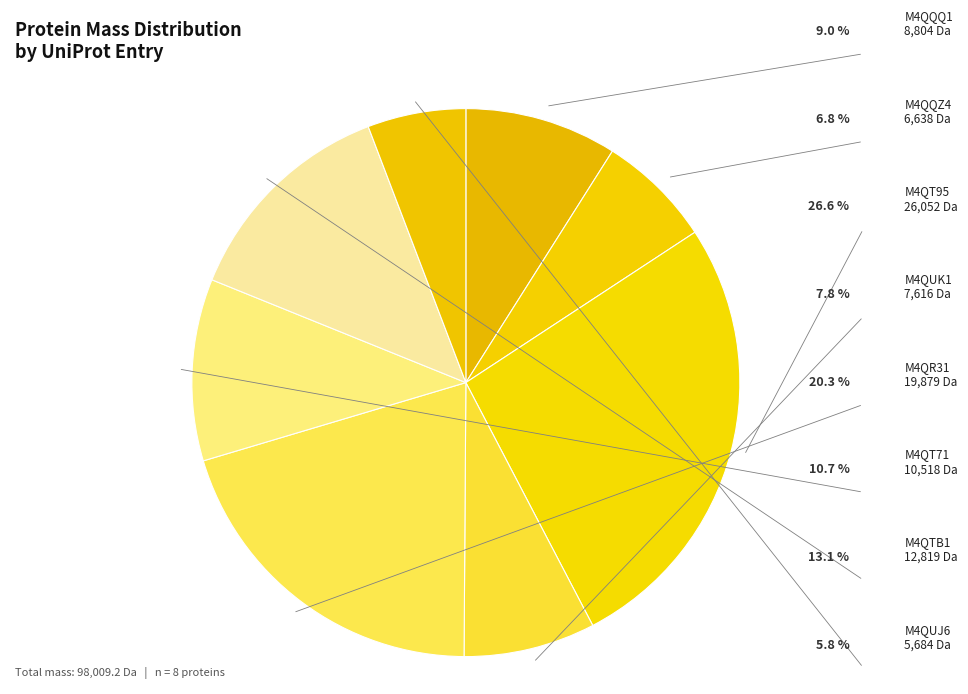

Does M4QUK1 account for over 50% of the chart?

No